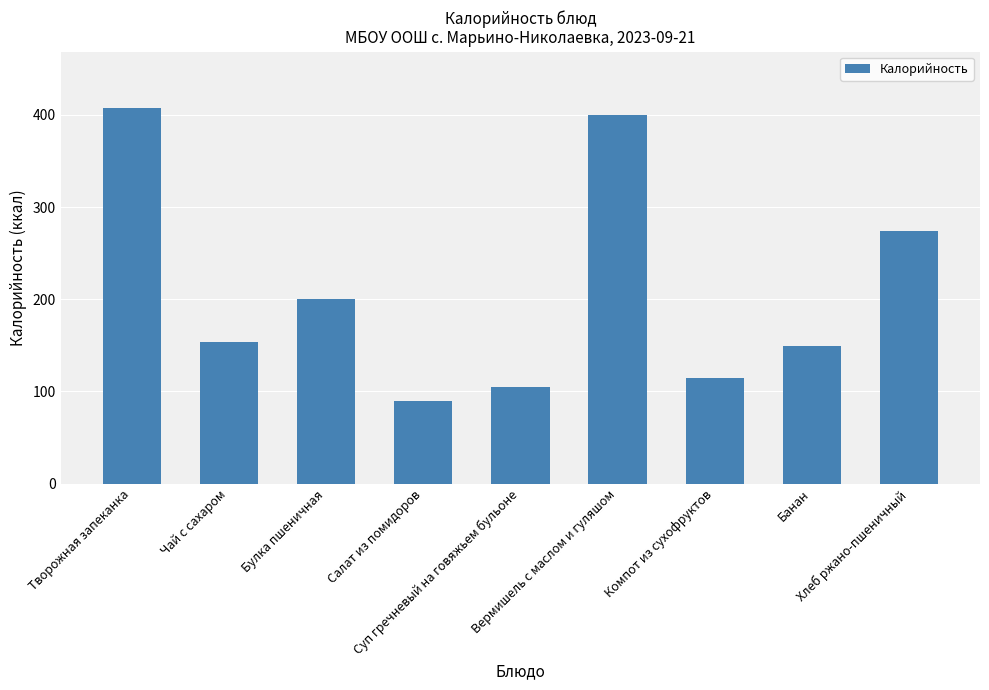

What is the value of the 5th bar from the left?

104.3